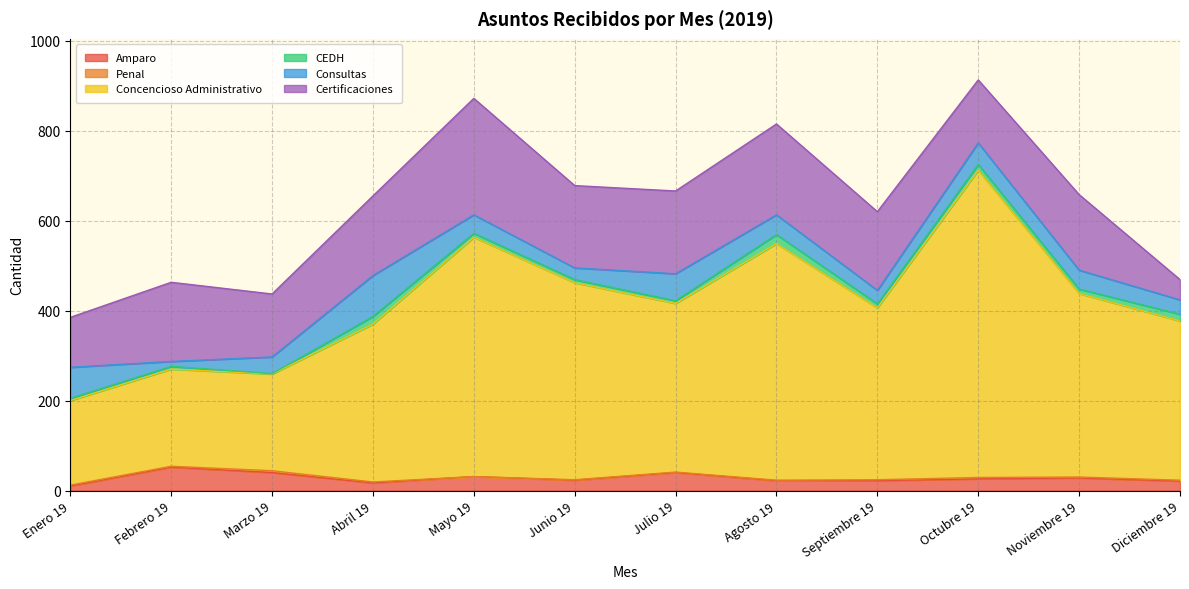

Does the chart display data point markers on the line(s)?

No